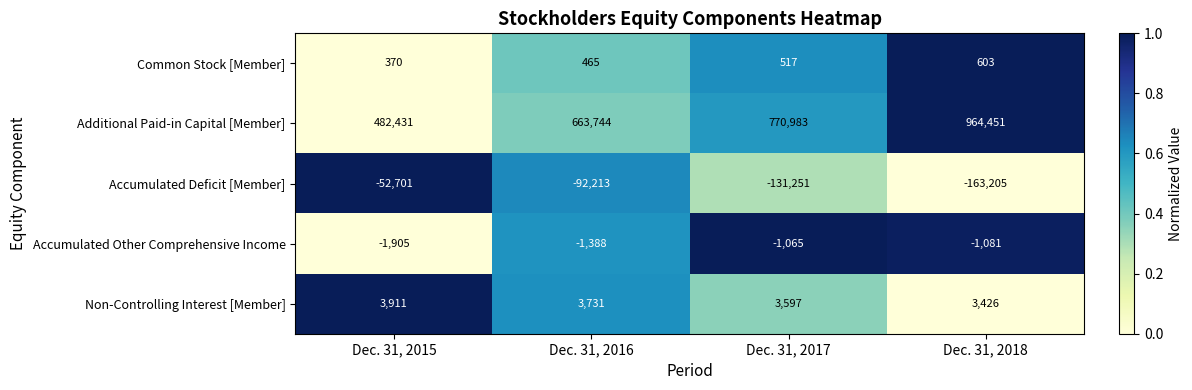

List the series in order of their peak value, highest first.

Additional Paid-in Capital [Member], Non-Controlling Interest [Member], Common Stock [Member], Accumulated Other Comprehensive Income, Accumulated Deficit [Member]